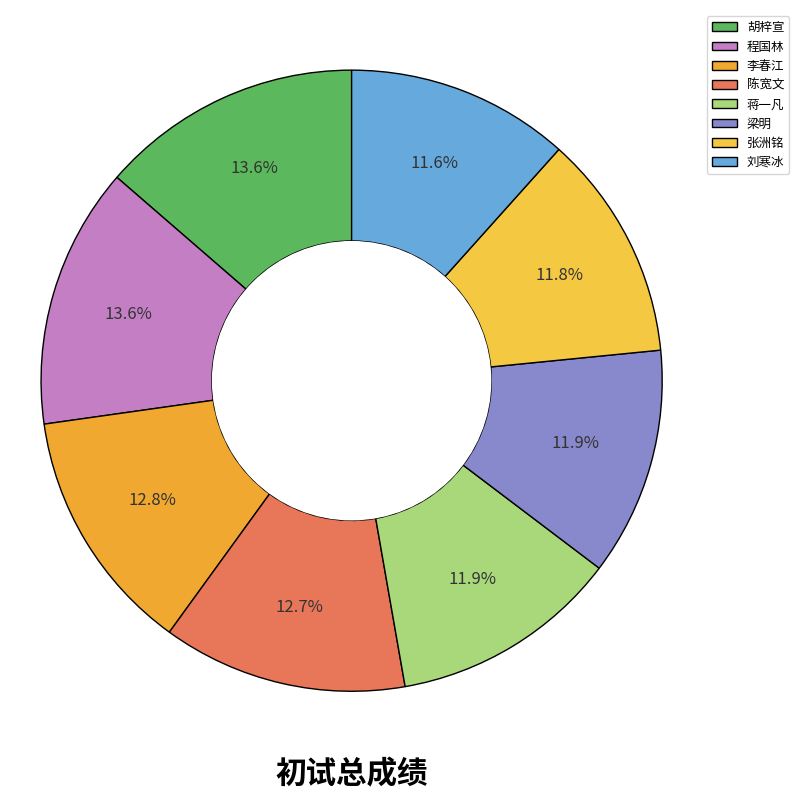

Do 刘寒冰 and 李春江 together represent more than half of the pie?

No